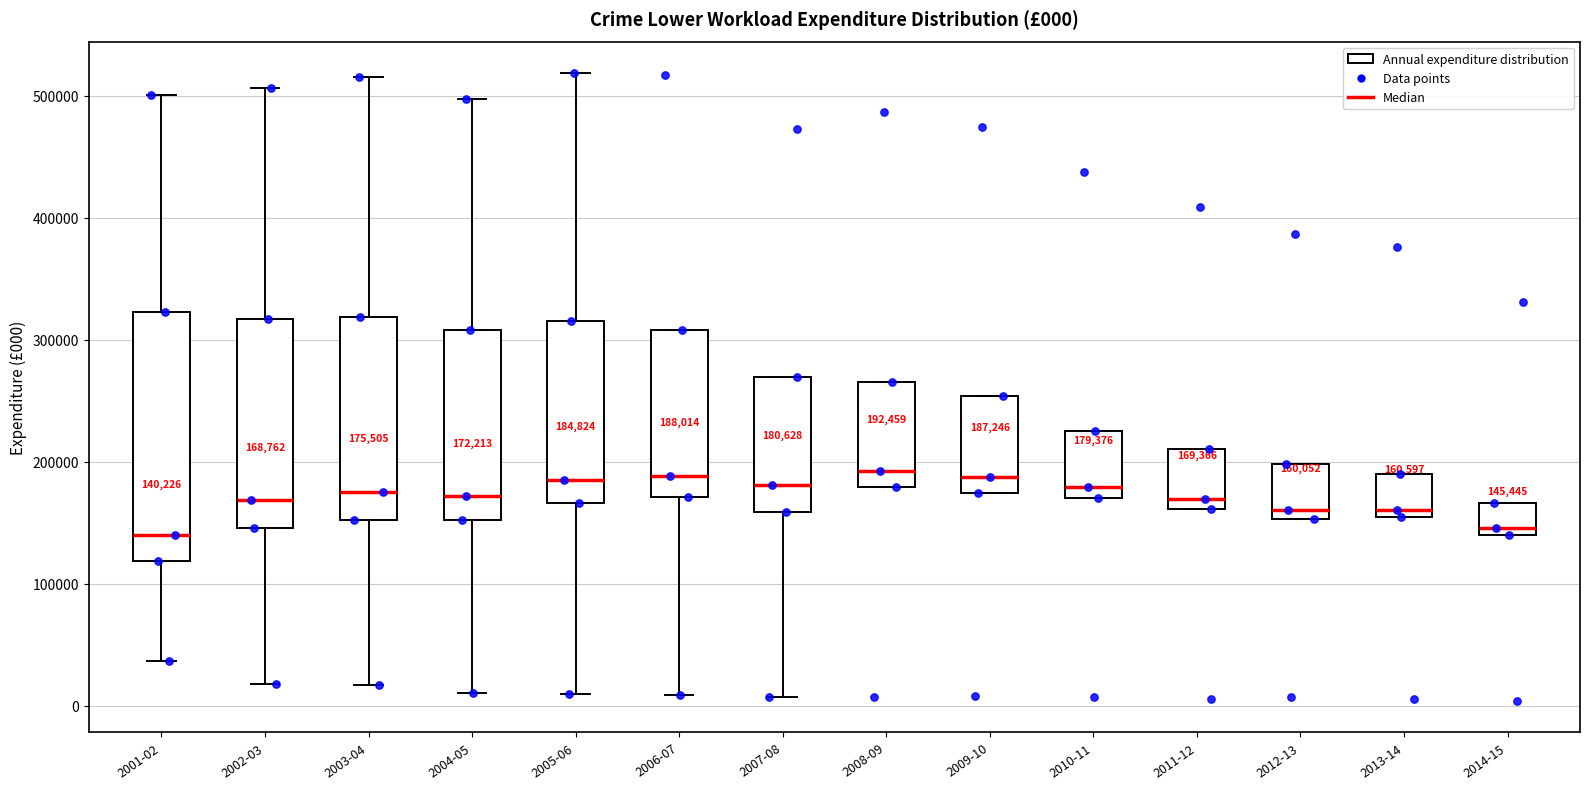

Which box is the tallest, from its lower edge to its upper edge?

2001-02